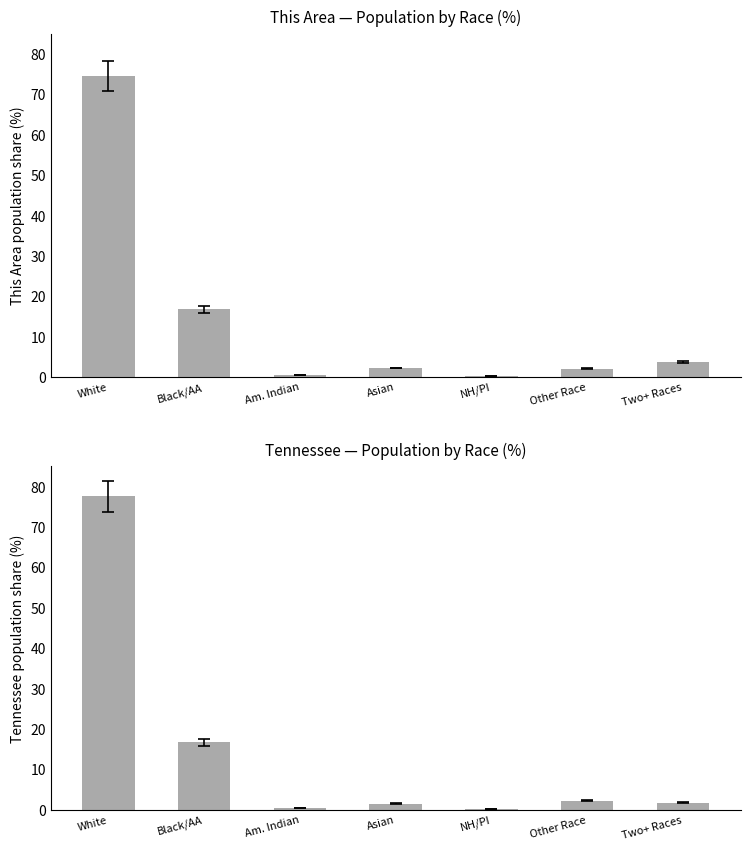

The Tennessee series shows 21.7 at Black/AA. True or false?

False